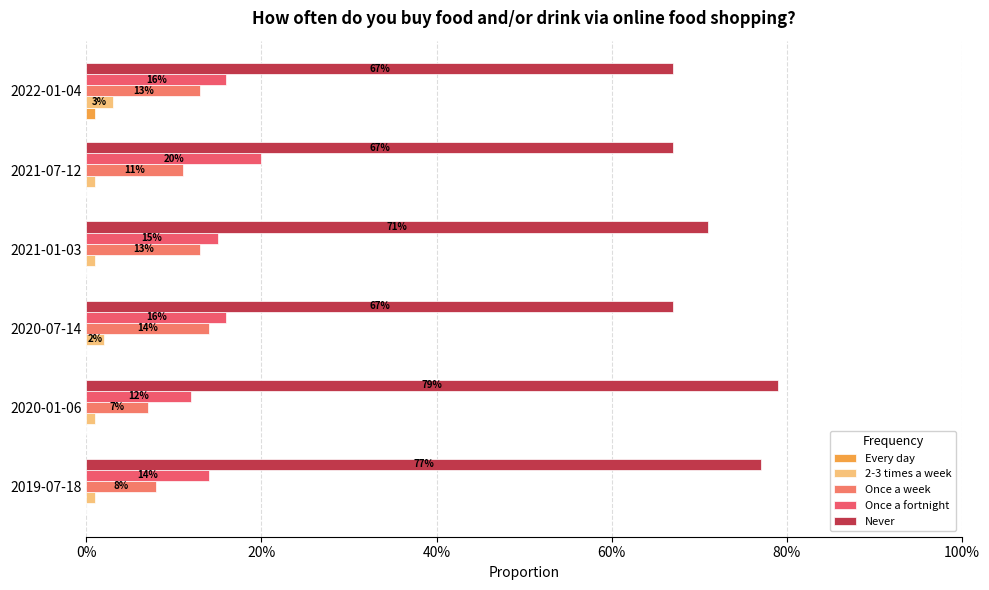

What are all the series names shown in the legend?

Every day, 2-3 times a week, Once a week, Once a fortnight, Never